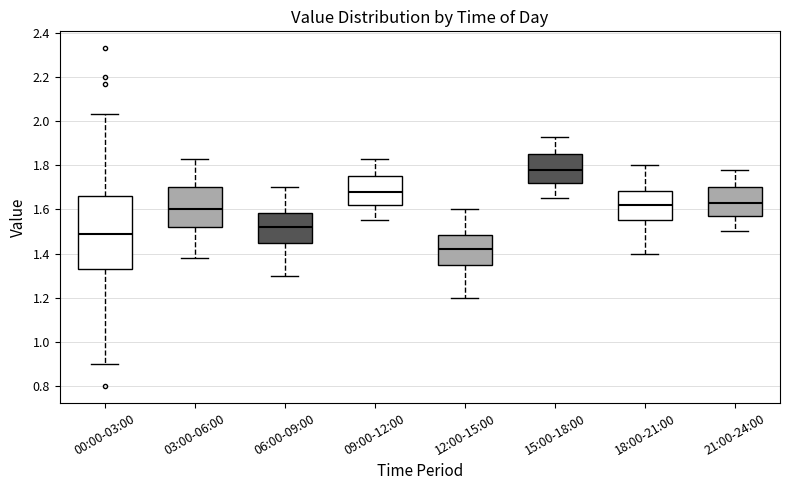

Where does the median line of the box for 03:00-06:00 sit on the y-axis? The values are not printed on the chart, so give them approximately, as read against the axis.

1.60